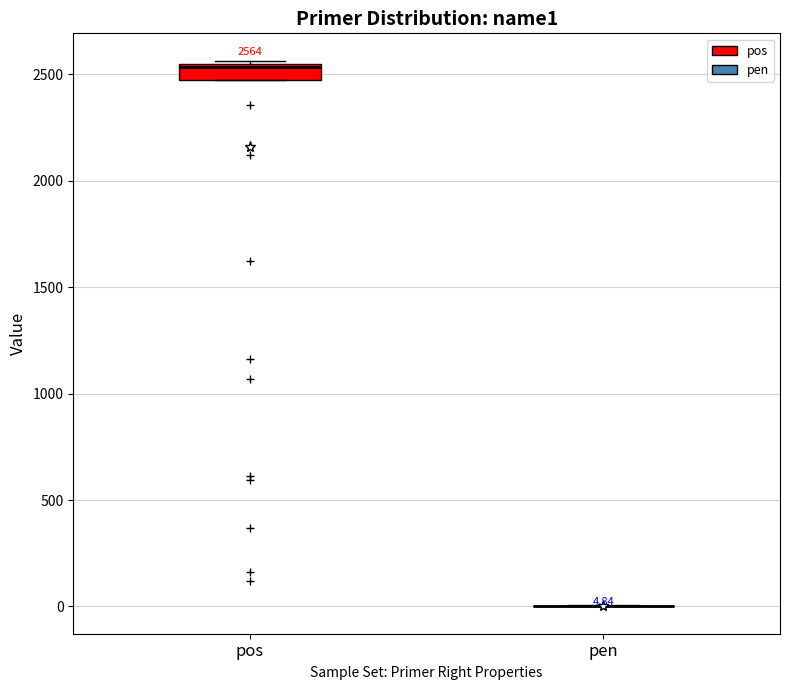

Which box is the tallest, from its lower edge to its upper edge?

pos